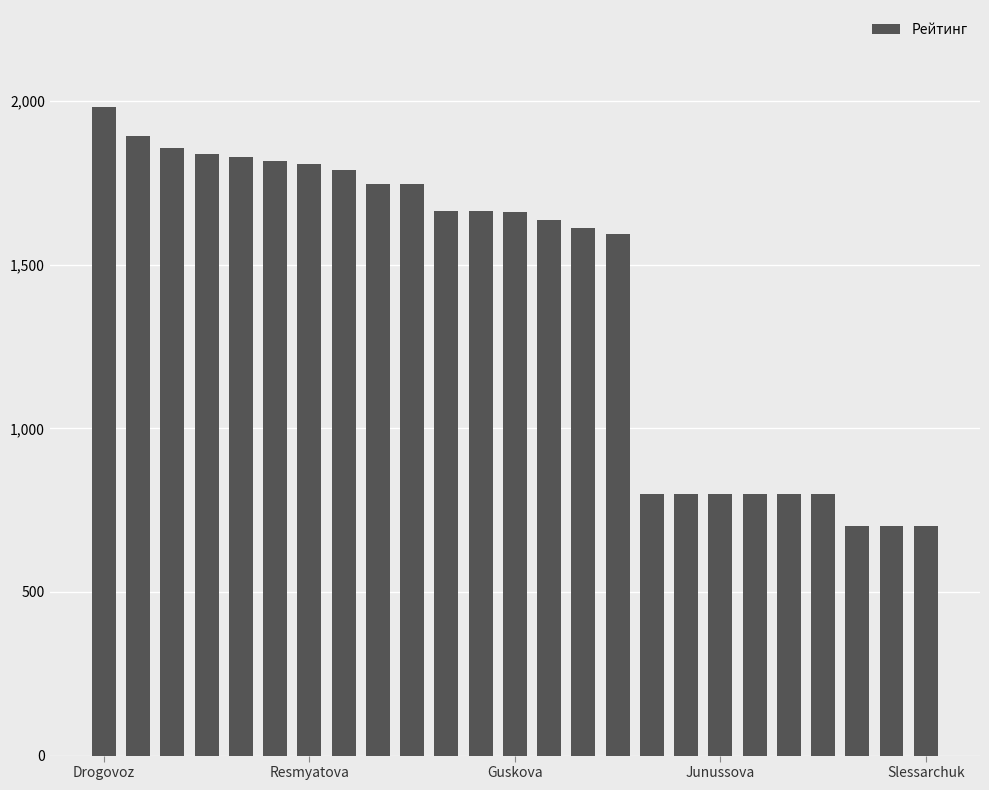

What is the difference between the maximum and minimum values?

1281